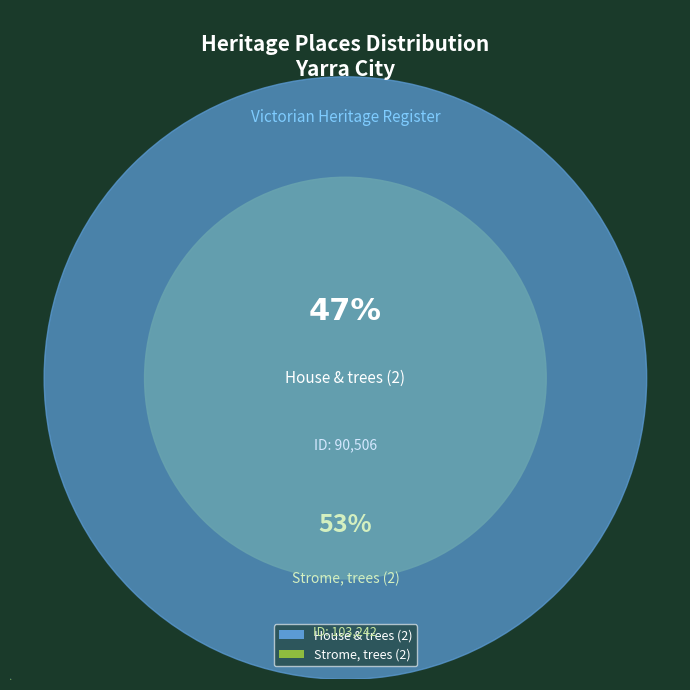

What percentage do House & trees (2) and Strome, trees (2) together represent?

100.0%